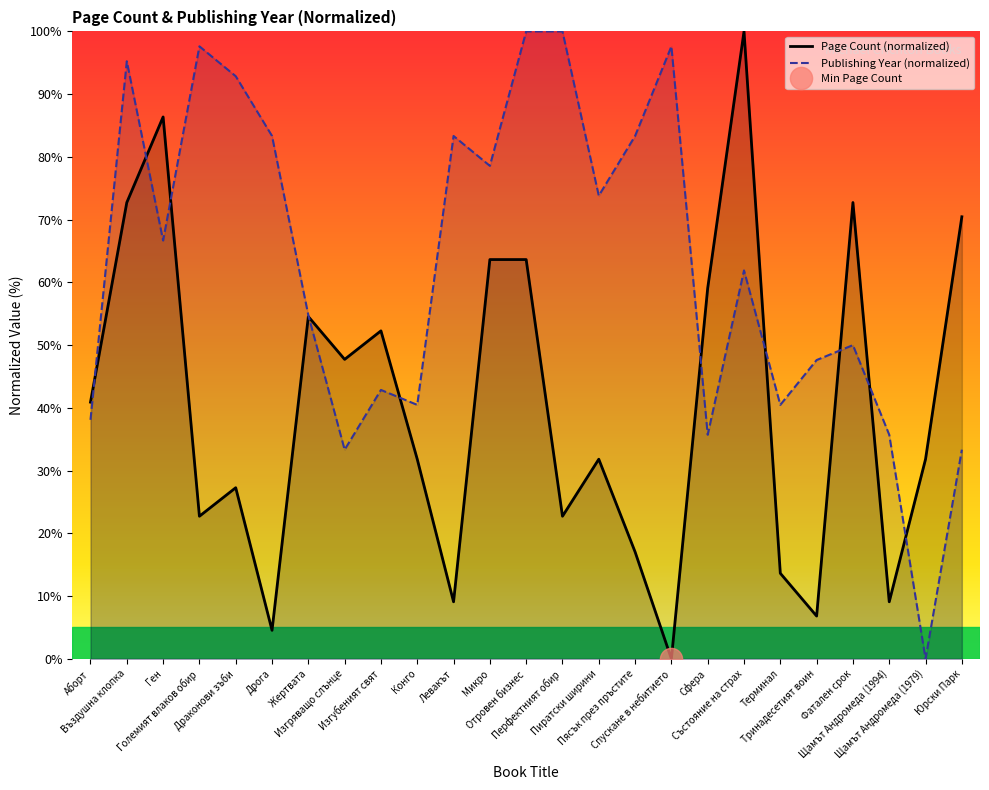

At which label does Page Count (normalized) reach its peak?

Състояние на страх